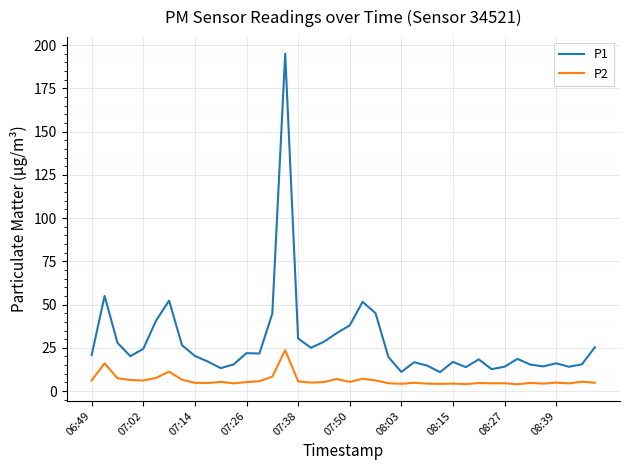

Rank the series by their maximum value, from lowest to highest.

P2, P1